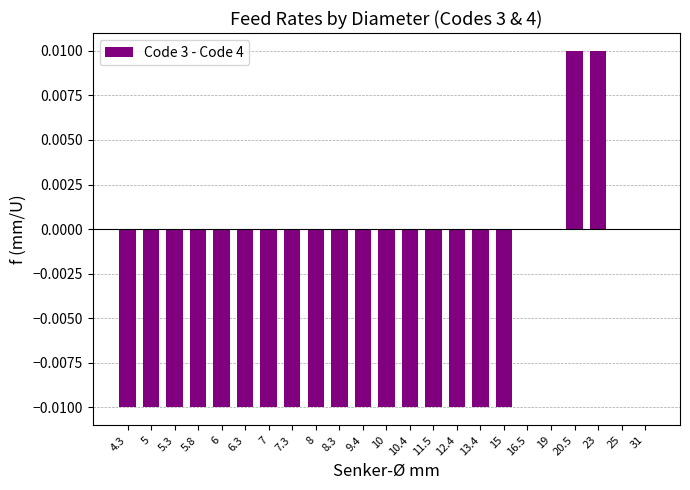

Are the bars horizontal?

No